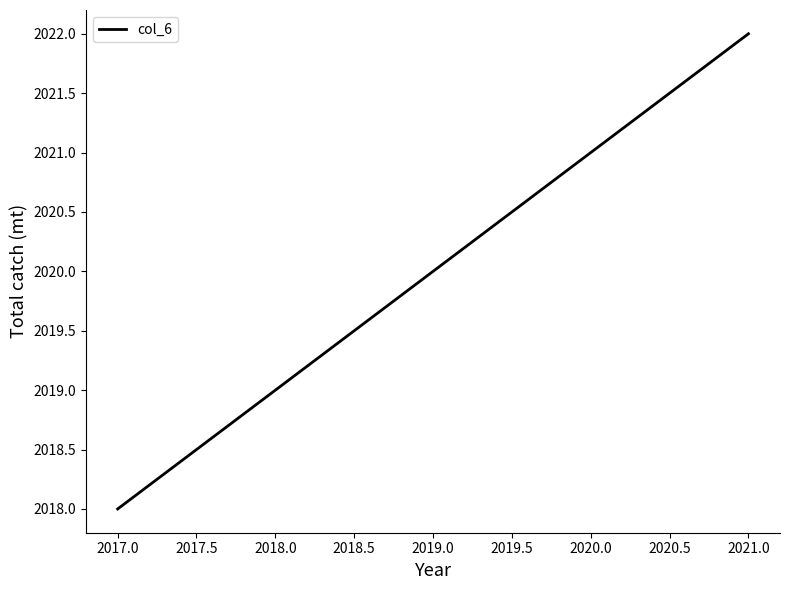

What is the ratio of the value at 2017.0 to the value at 2019.0?

1.0